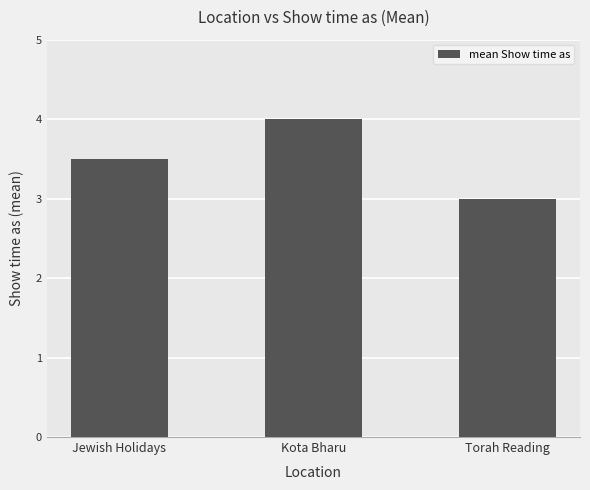

How many bars are there in total?

3